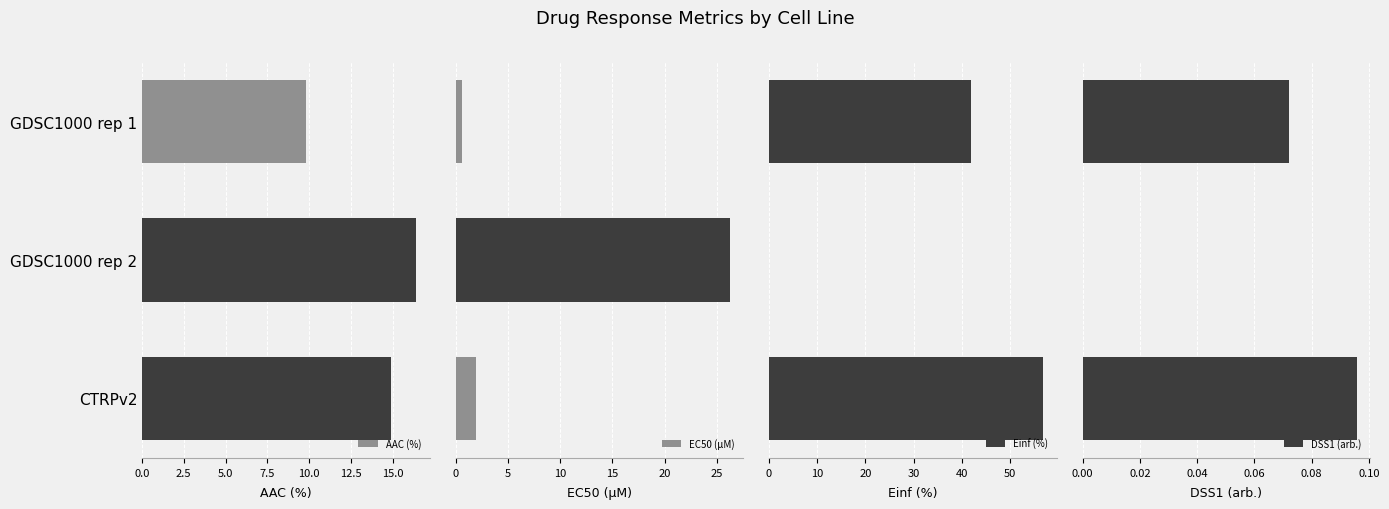

Are the bars horizontal?

Yes